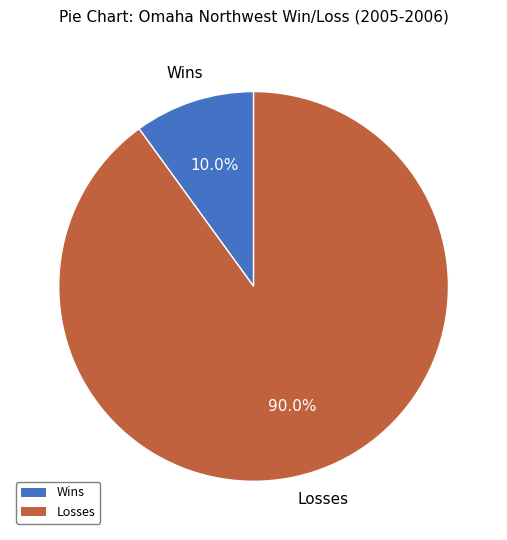

Is there a majority slice in this chart?

Yes